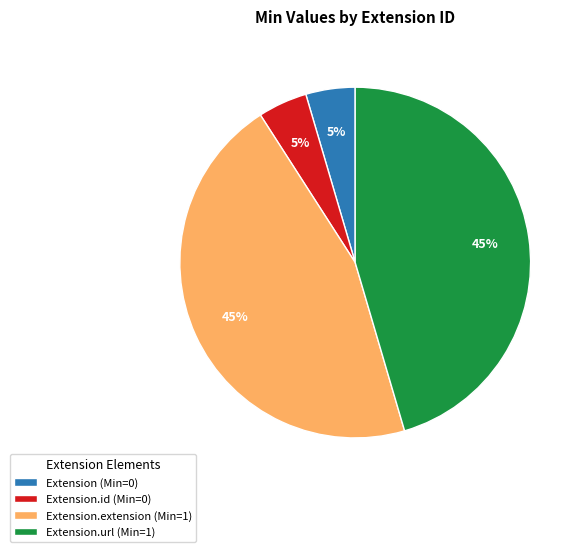

To the nearest percent, what percentage of the pie is Extension.extension (Min=1)?

45%